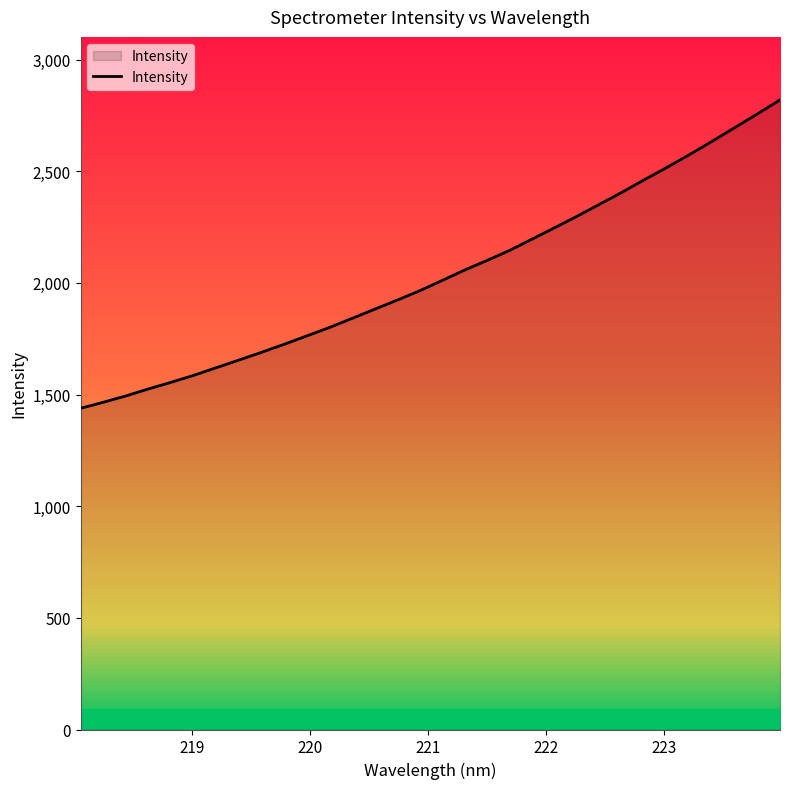

What is the greatest value displayed?

2819.6